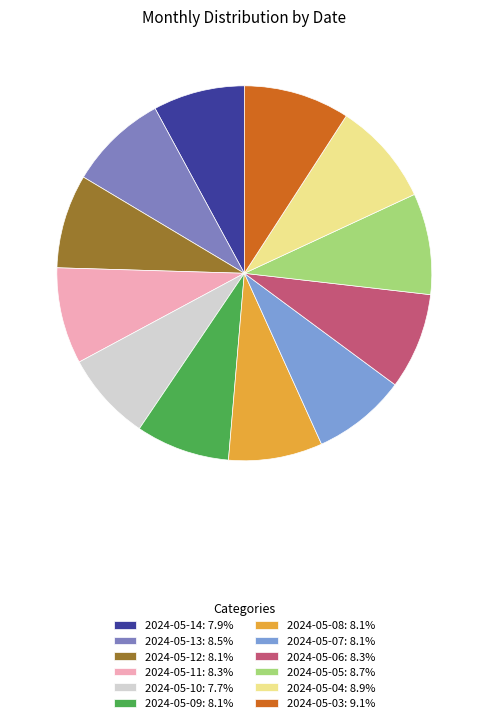

Is it true that 2024-05-08 is 8% of the pie?

True